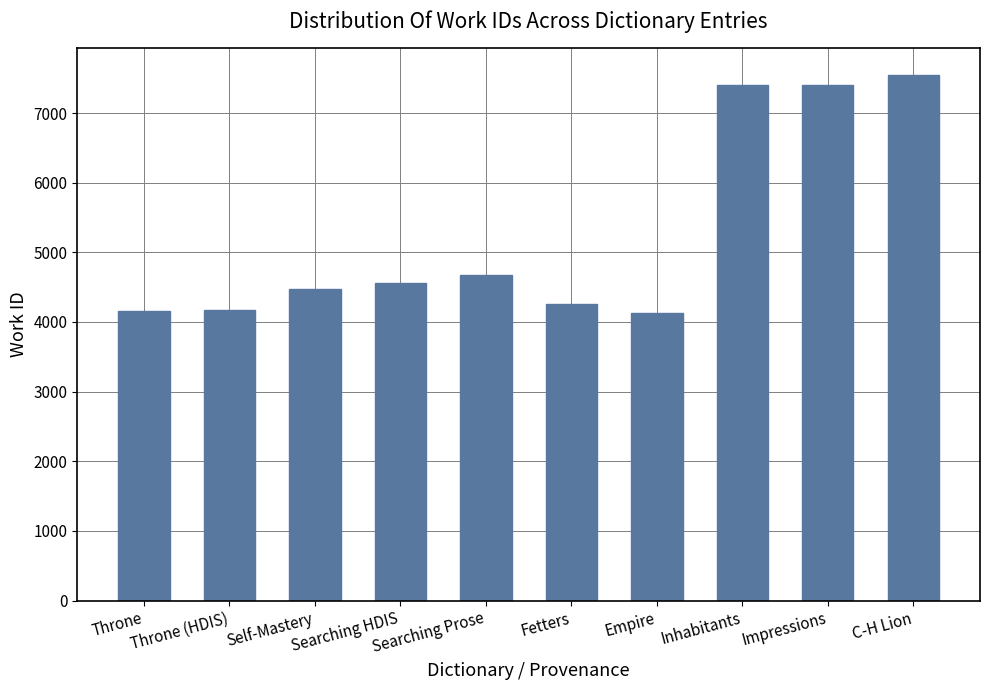

Does the chart contain stacked bars?

No